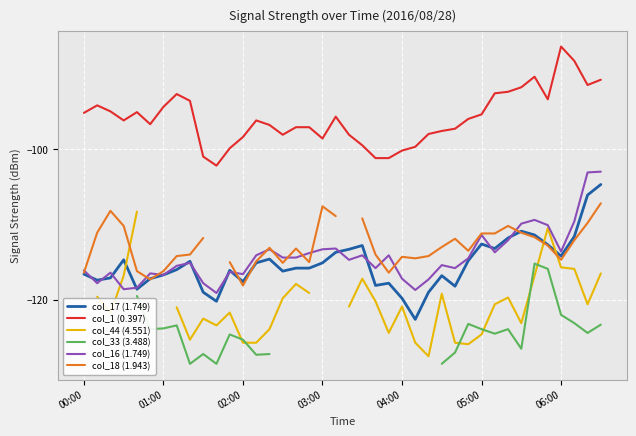

Is it true that col_33 (3.488) equals -126.5 at 33?

True